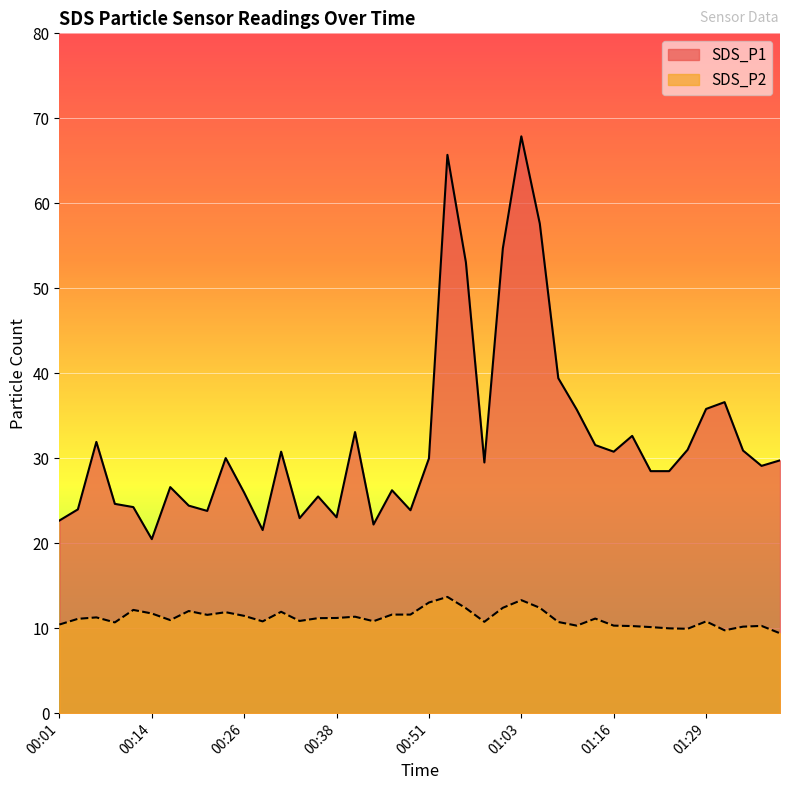

True or false: SDS_P1 has a value of 34.4 at 00:14.

False